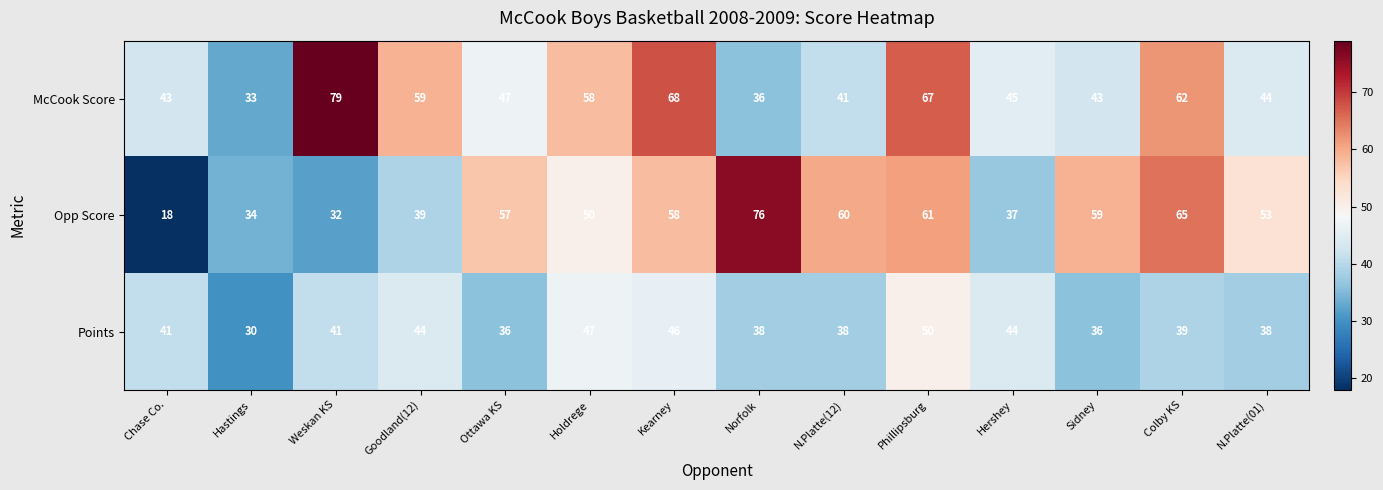

What is the average value of the McCook Score series?

52